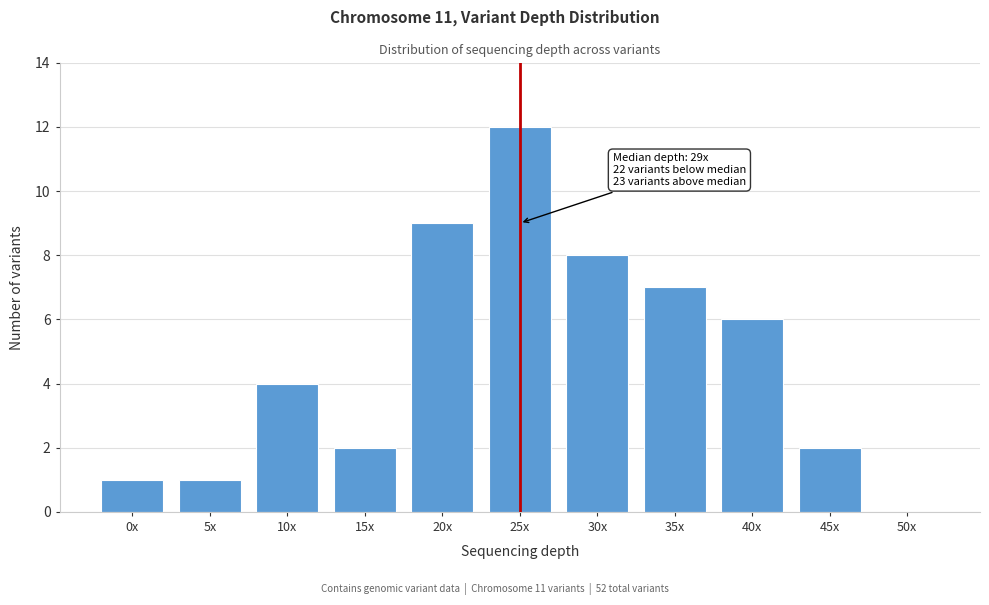

Reading right to left, transcribe all the data shown in this chart.

50x=0	45x=2	40x=6	35x=7	30x=8	25x=12	20x=9	15x=2	10x=4	5x=1	0x=1